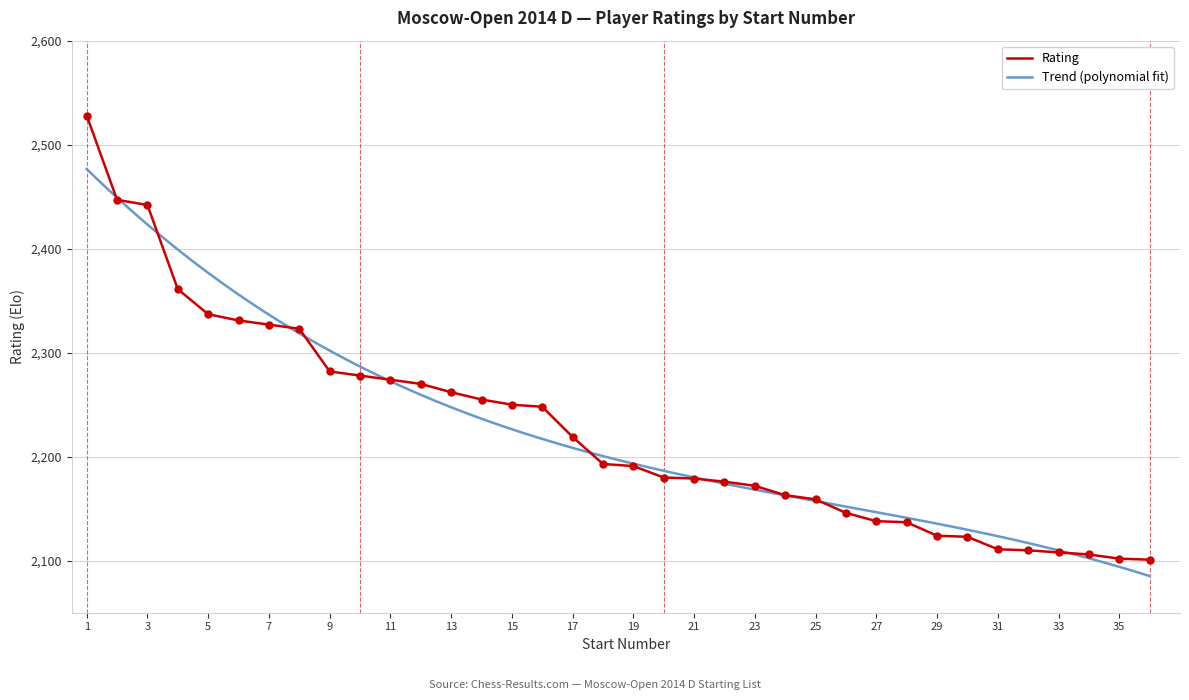

What is the ratio of the value at 5 to the value at 10?

1.0